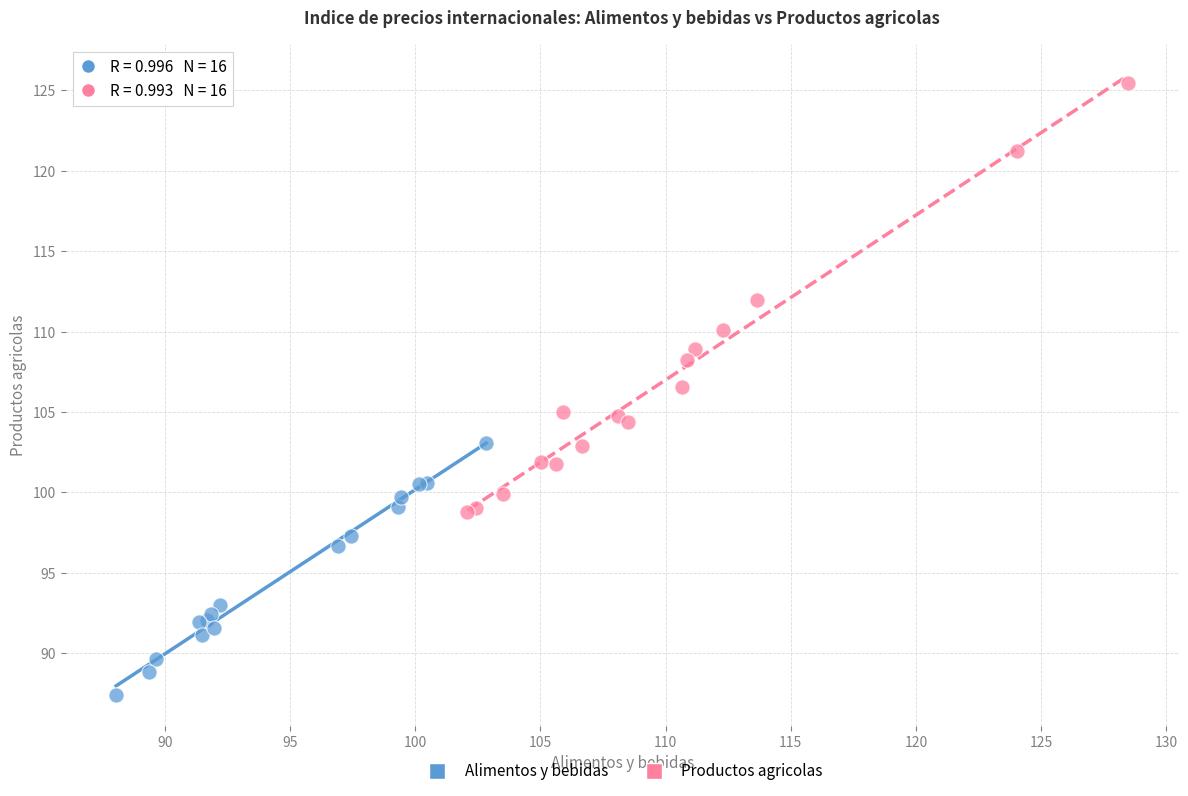

Which series contains the highest Y value?

Productos agricolas